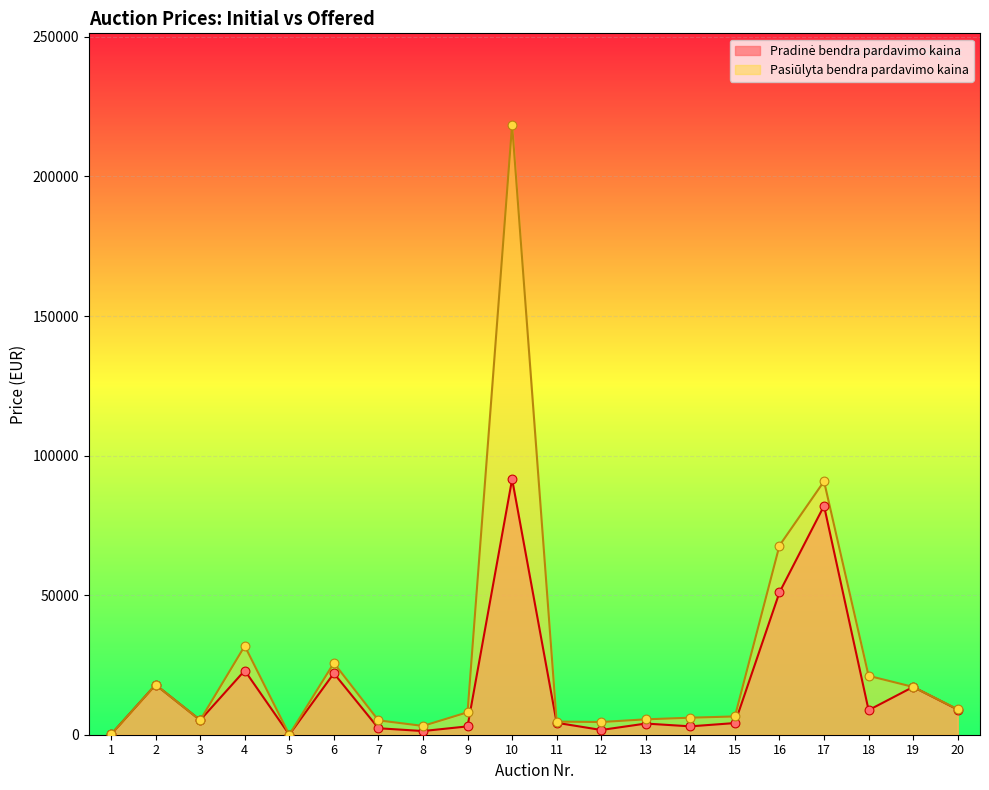

Which series reaches the maximum Y coordinate?

Pasiūlyta bendra pardavimo kaina